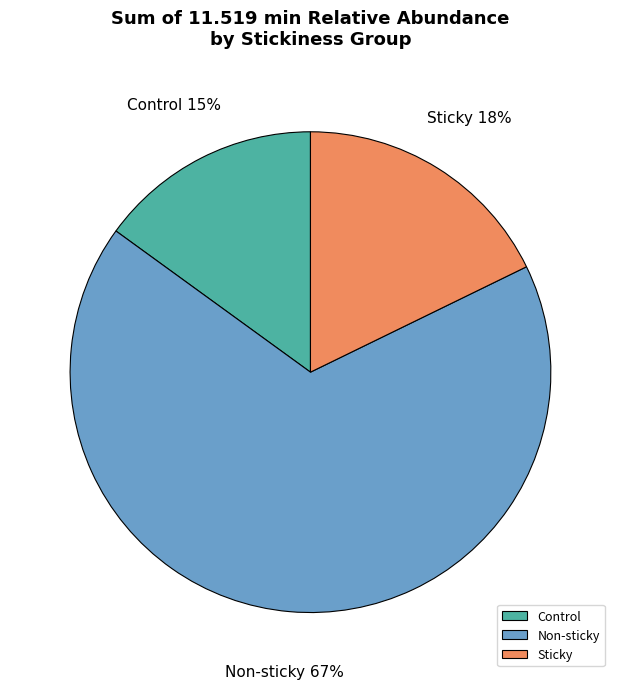

To the nearest percent, what is the average slice percentage?

33%